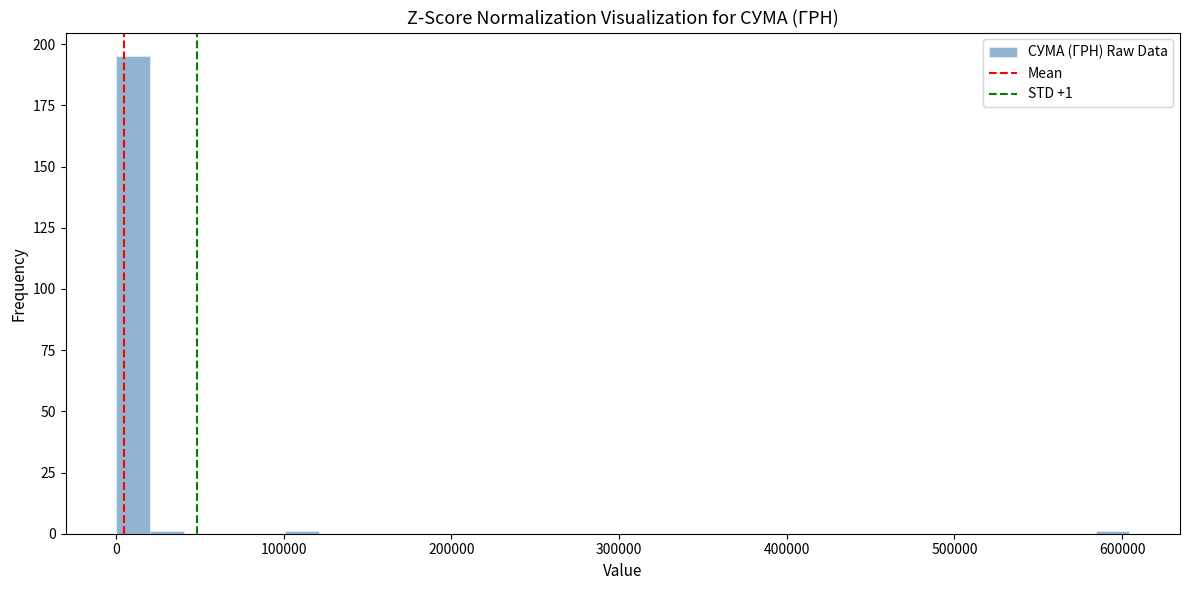

Around what value on the x-axis is the tallest bar? Give the approximate position of its centre, as read against the axis.

10000